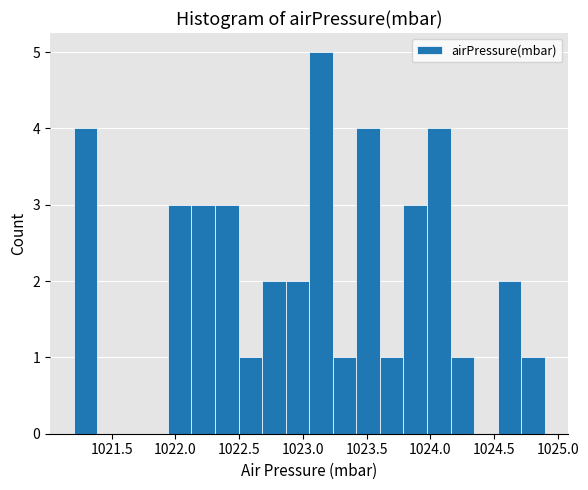

Around what value on the x-axis is the tallest bar? Give the approximate position of its centre, as read against the axis.

1023.15